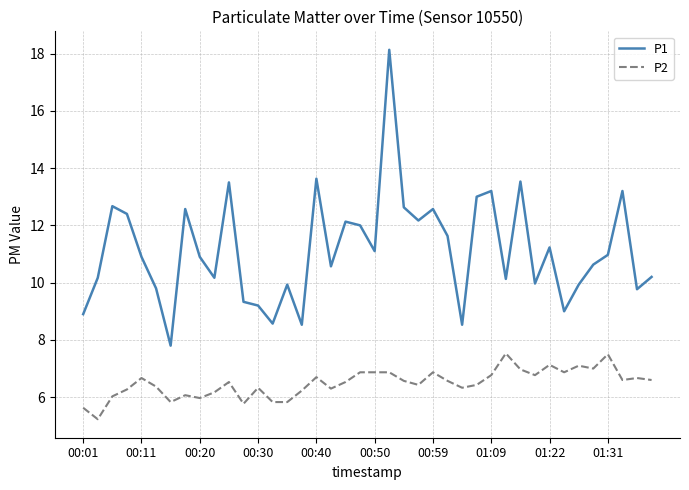

True or false: P1 and P2 cross at least once.

False